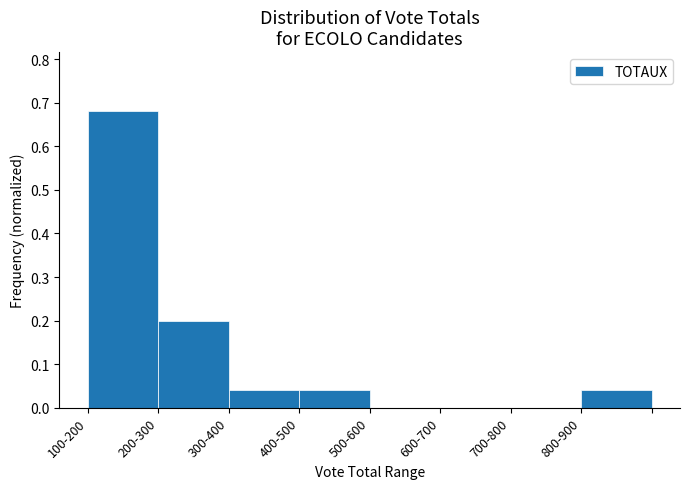

Which label corresponds to the largest value in the chart?

100-200